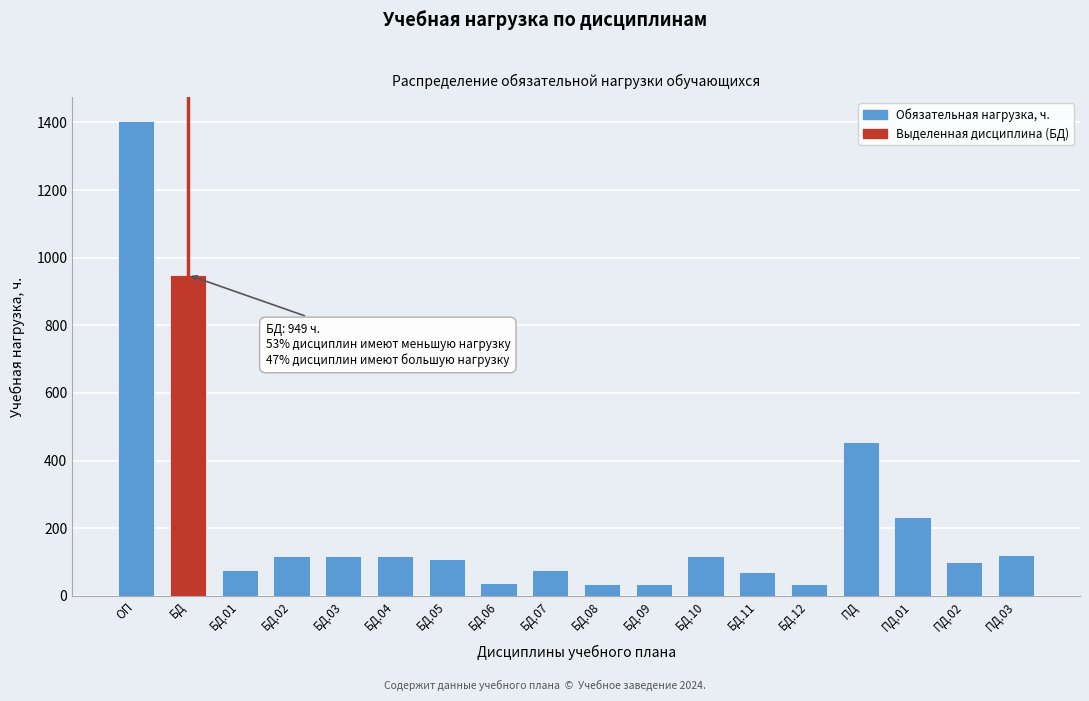

What is the ratio of the value at БД.04 to the value at БД.07?

1.5